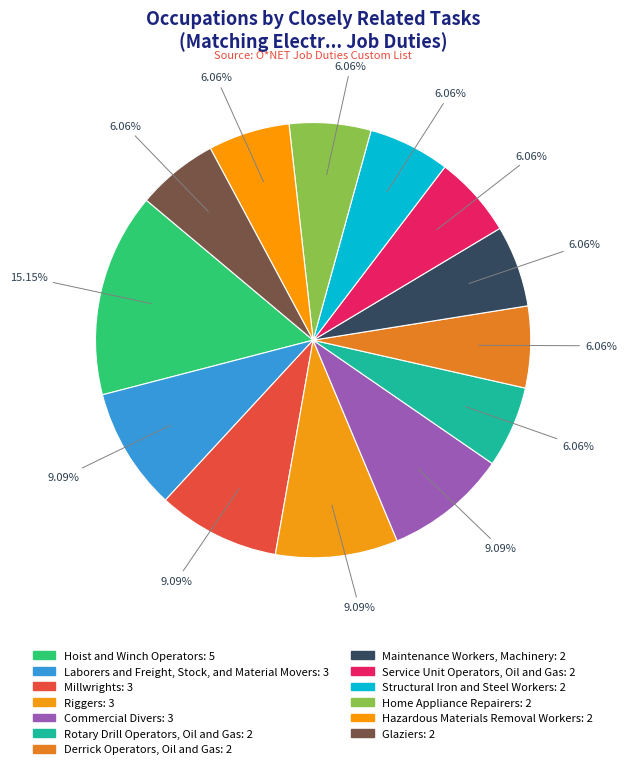

Does Hazardous Materials Removal Workers represent more than half of the total?

No